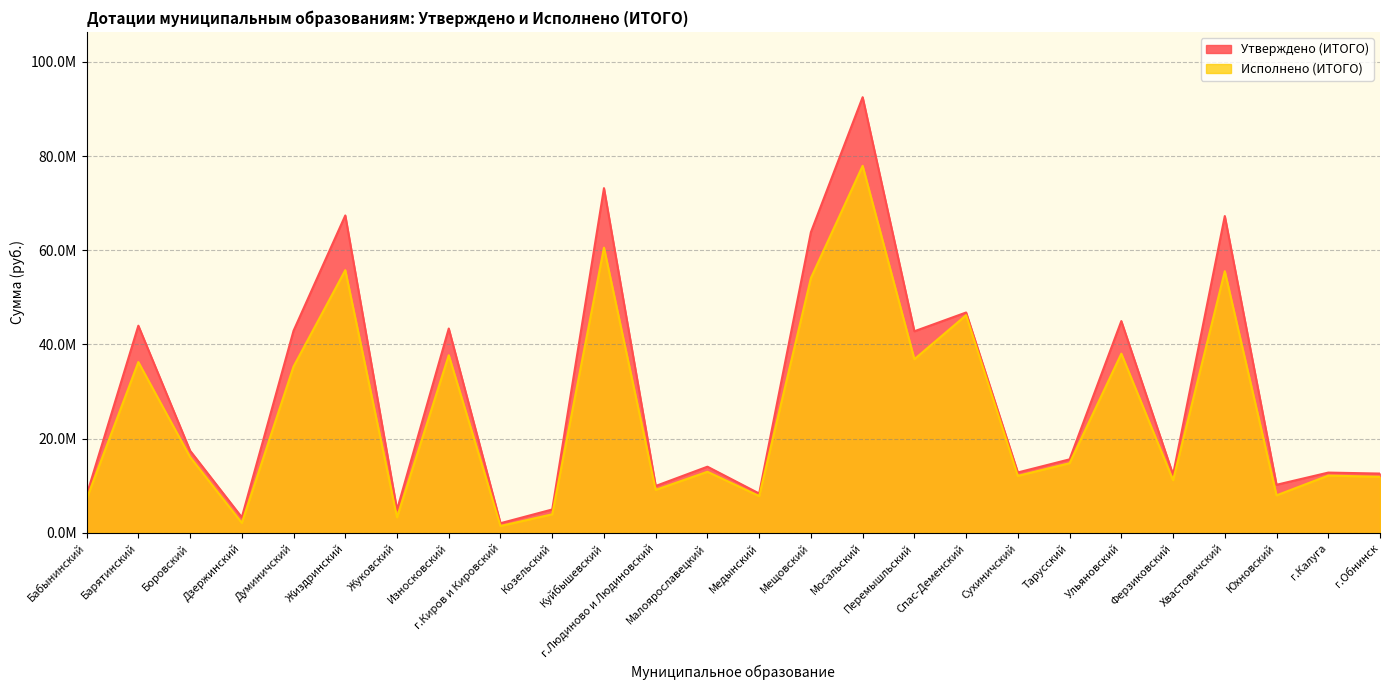

Does the chart display data point markers on the line(s)?

No